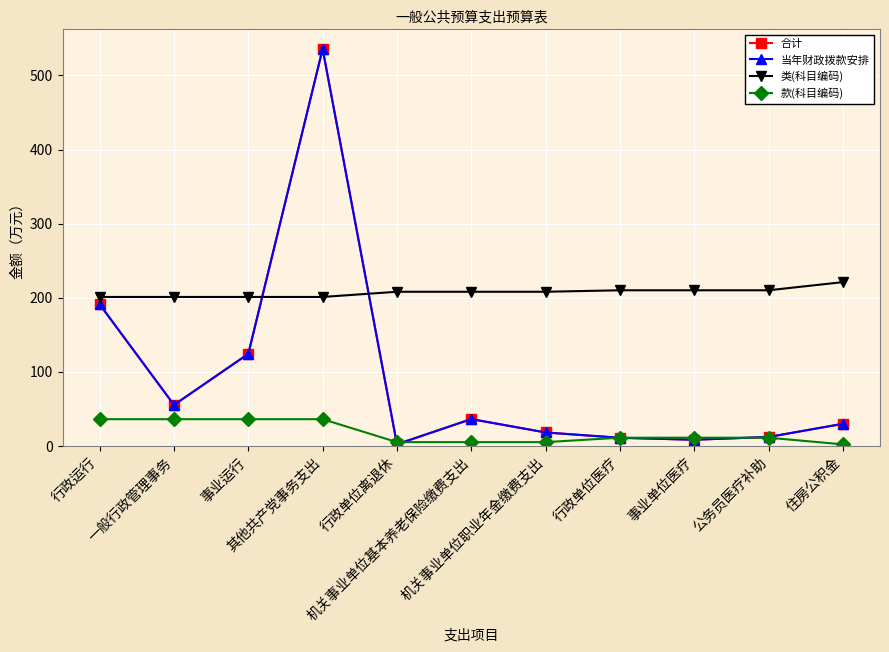

Which series has the widest spread of values?

合计